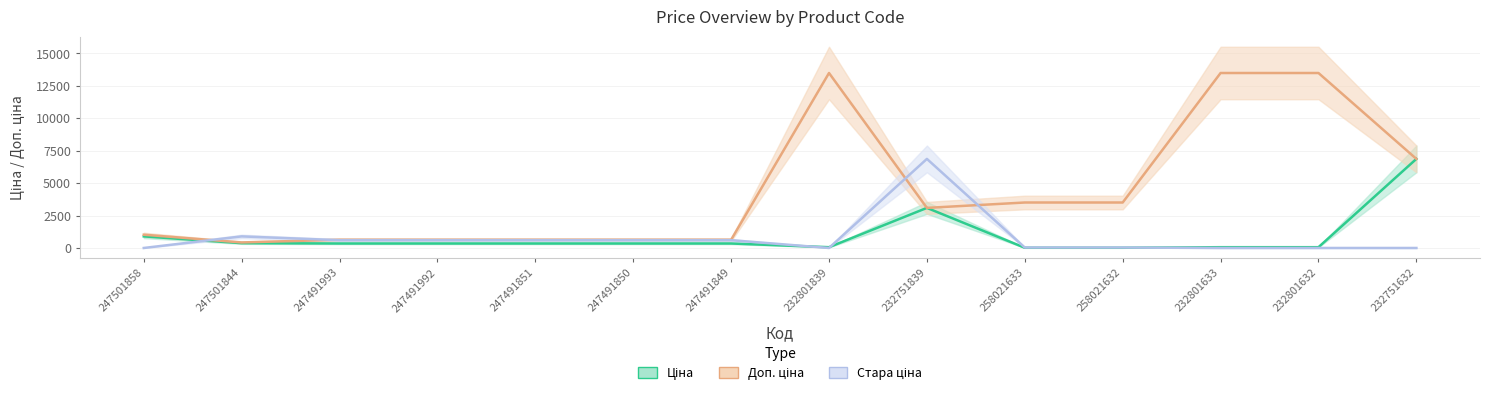

Reading left to right, what are all the values shown in this chart?

Ціна: 893.3	371.3	345.6	345.6	345.6	345.6	345.6	60.0	3091.2	15.6	15.6	60.0	60.0	6869.4
Доп. ціна: 1023.7	426.0	634.0	634.0	634.0	634.0	634.0	13493.2	3091.0	3506.0	3506.0	13493.2	13493.2	6869.4
Стара ціна: 0.0	893.3	599.9	599.9	599.9	599.9	599.9	0.0	6869.4	34.6	34.6	0.0	0.0	0.0